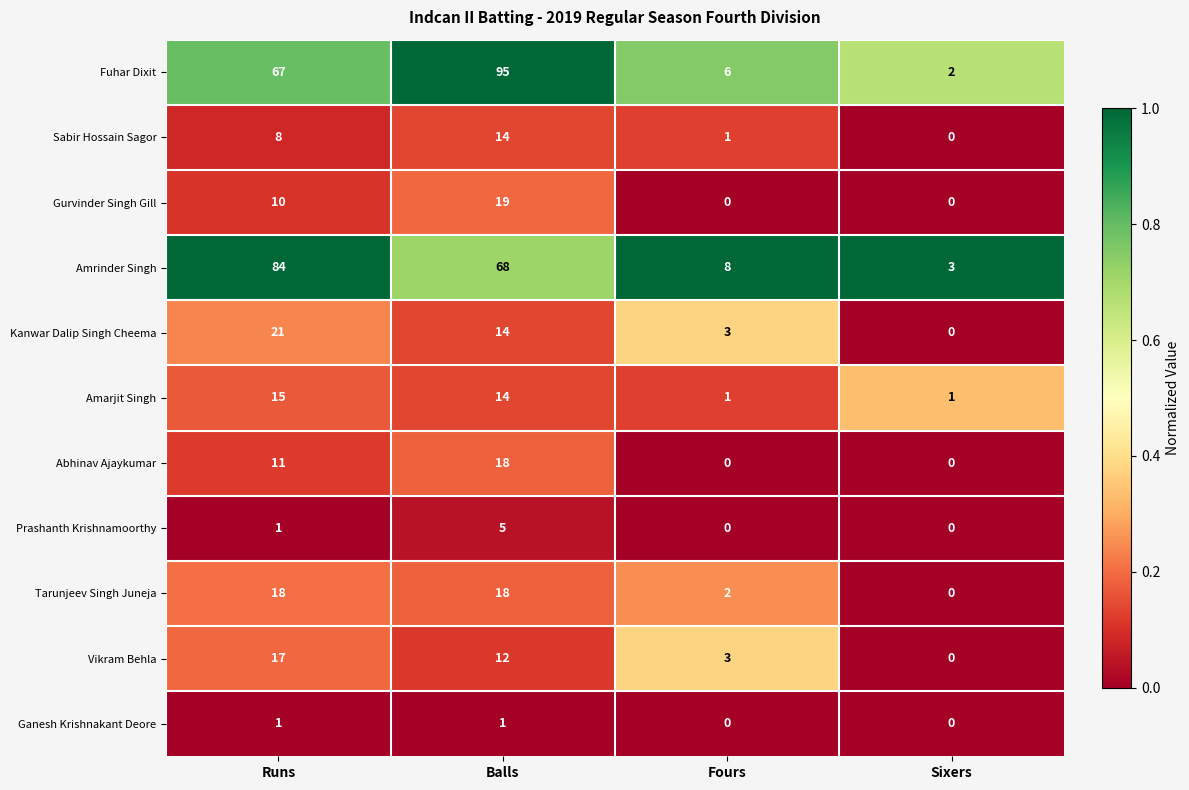

Where is Sabir Hossain Sagor nearest to the value 7?

Runs